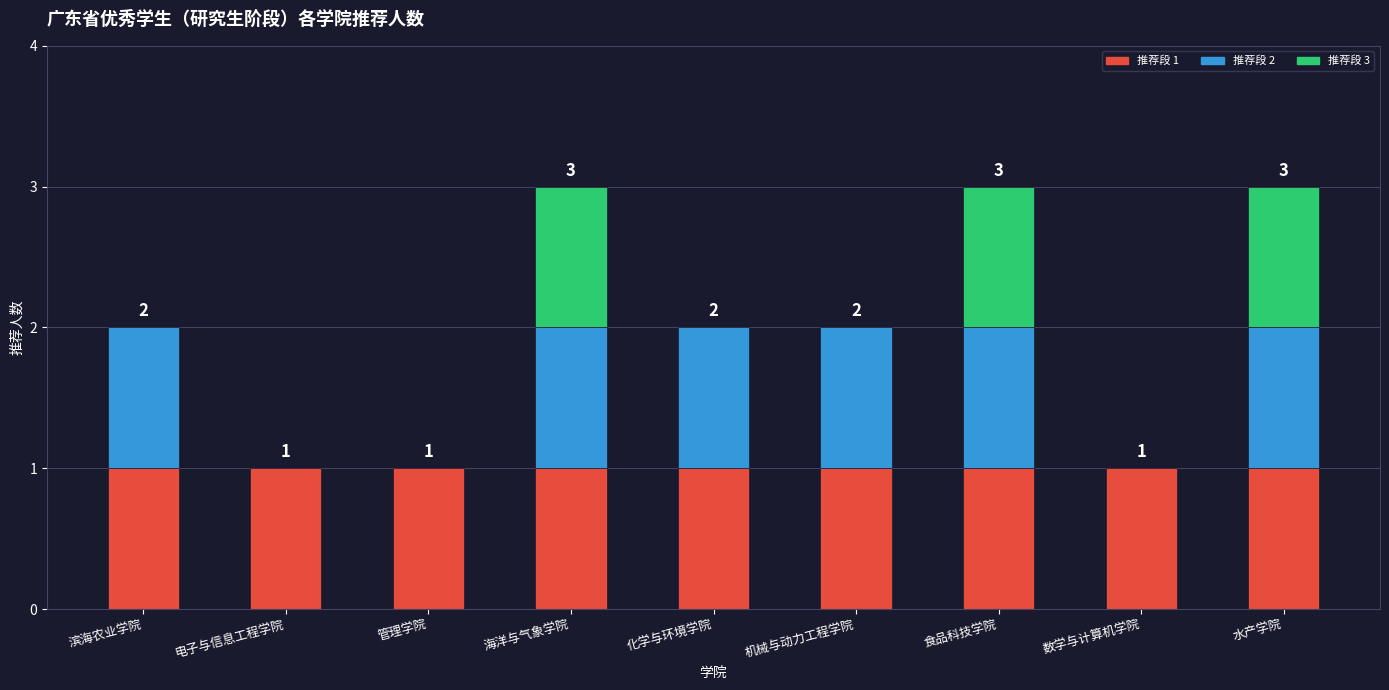

What is the difference between the maximum and minimum values?

2